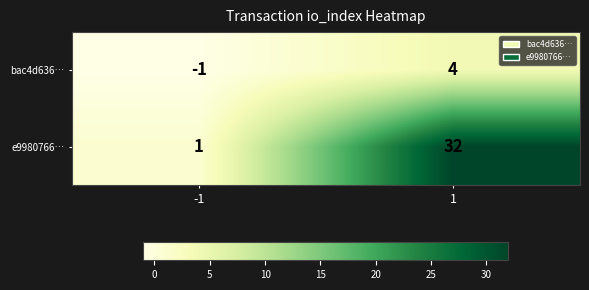

Reading left to right, extract all data points from this chart.

bac4d636…: -1=-1	1=4
e9980766…: -1=1	1=32